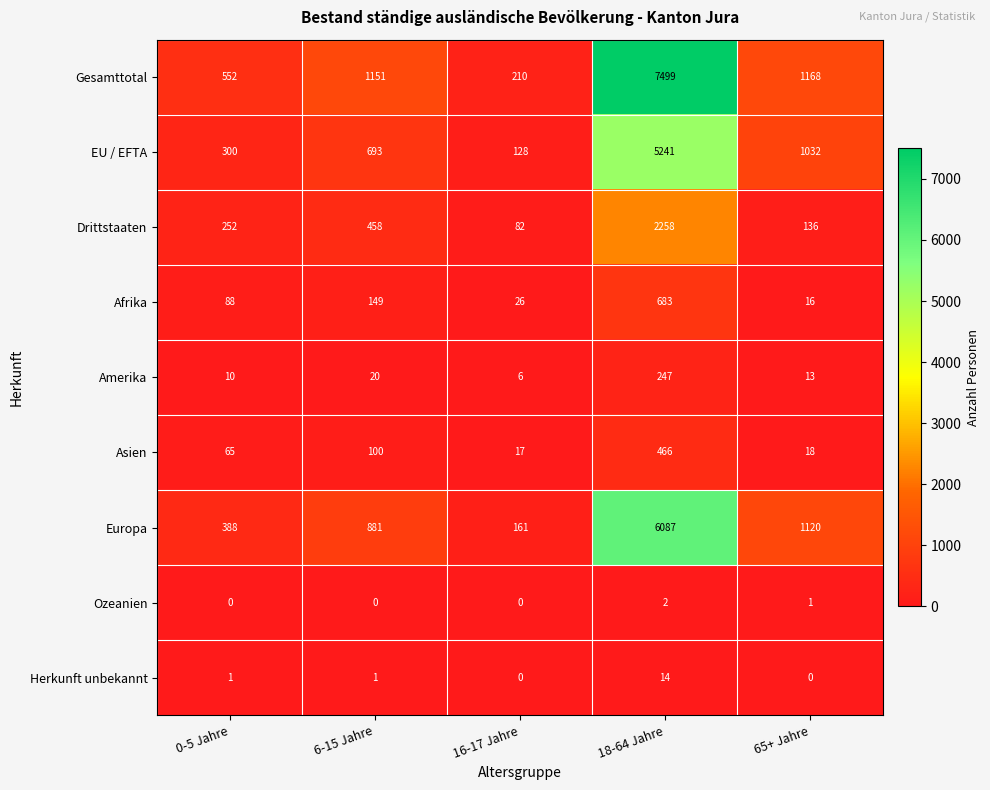

What is the lowest value of the Europa series?

161